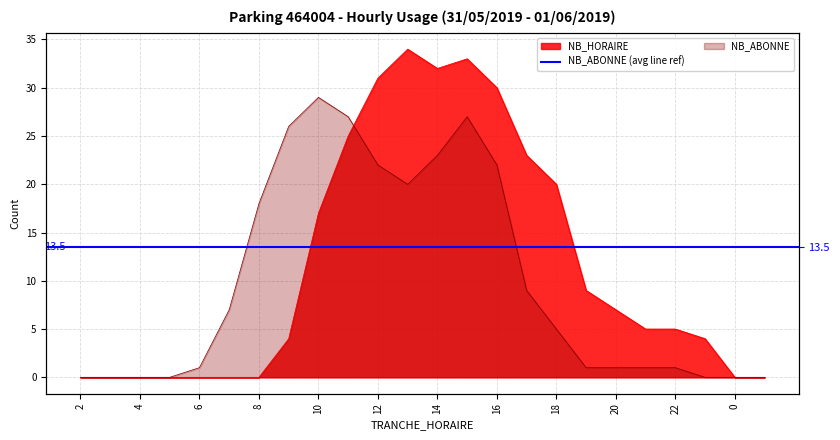

How many intersections are there between NB_HORAIRE and NB_ABONNE?

1